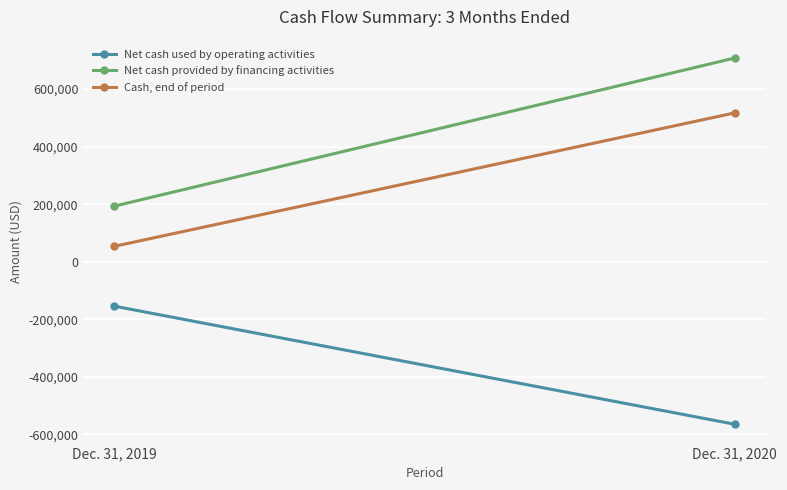

What is the approximate value of Cash, end of period at Dec. 31, 2019?

53489